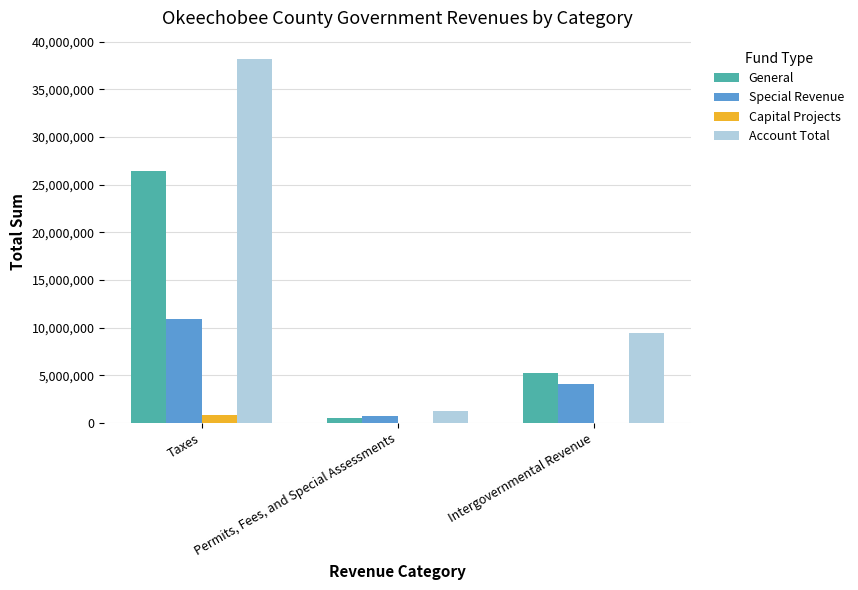

What value does the Account Total series have at Permits, Fees, and Special Assessments?

1238444